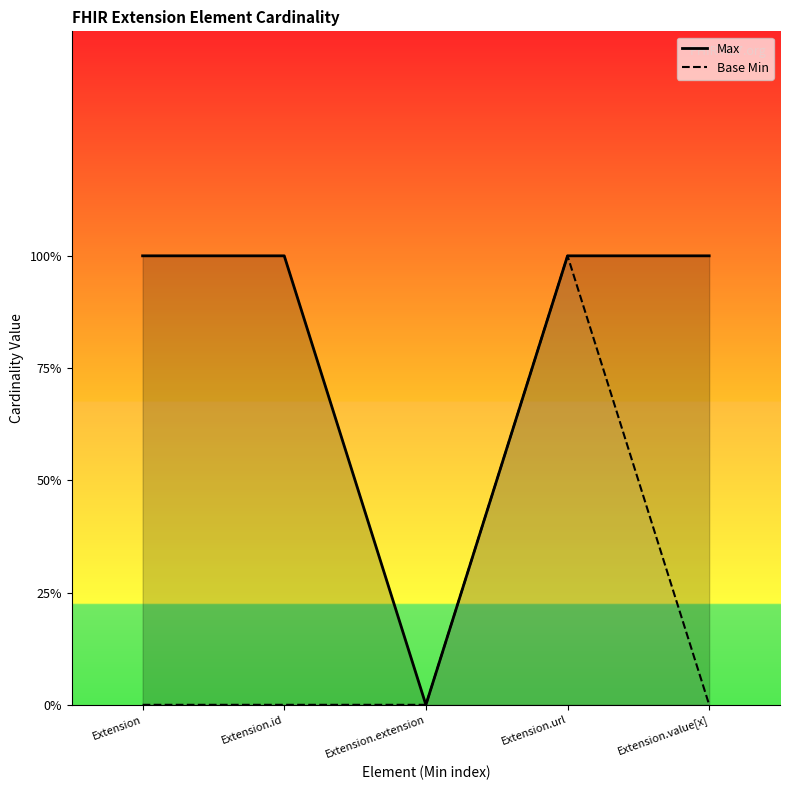

What position from the left is Extension.url?

4